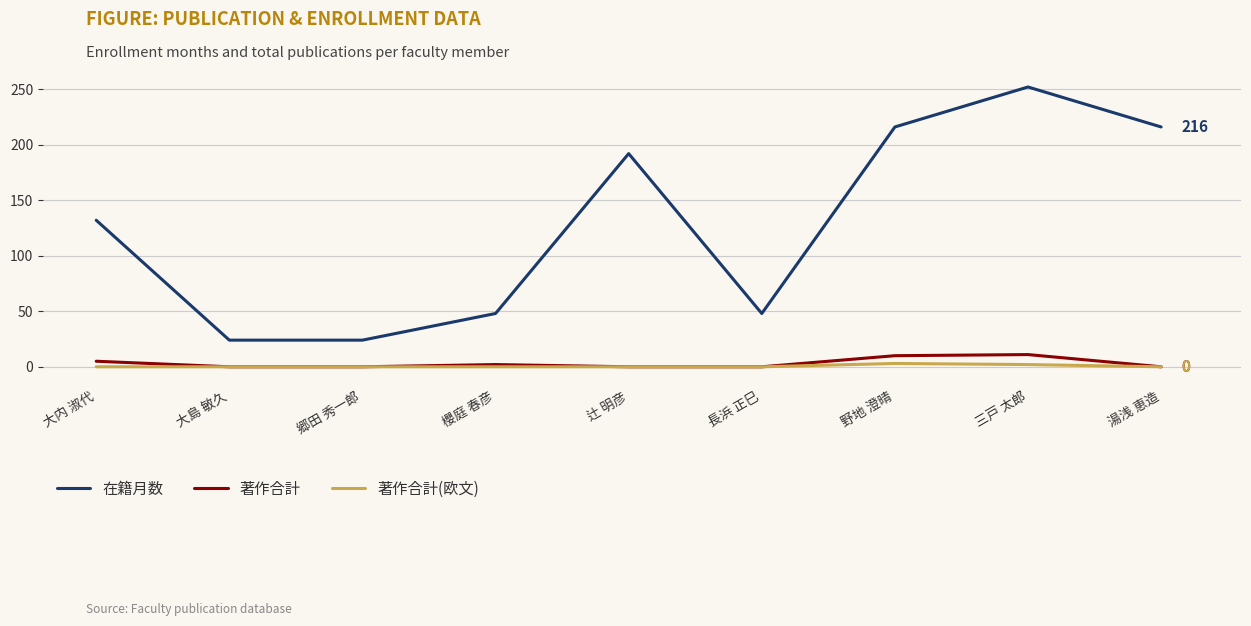

What is the average value of the 著作合計 series?

3